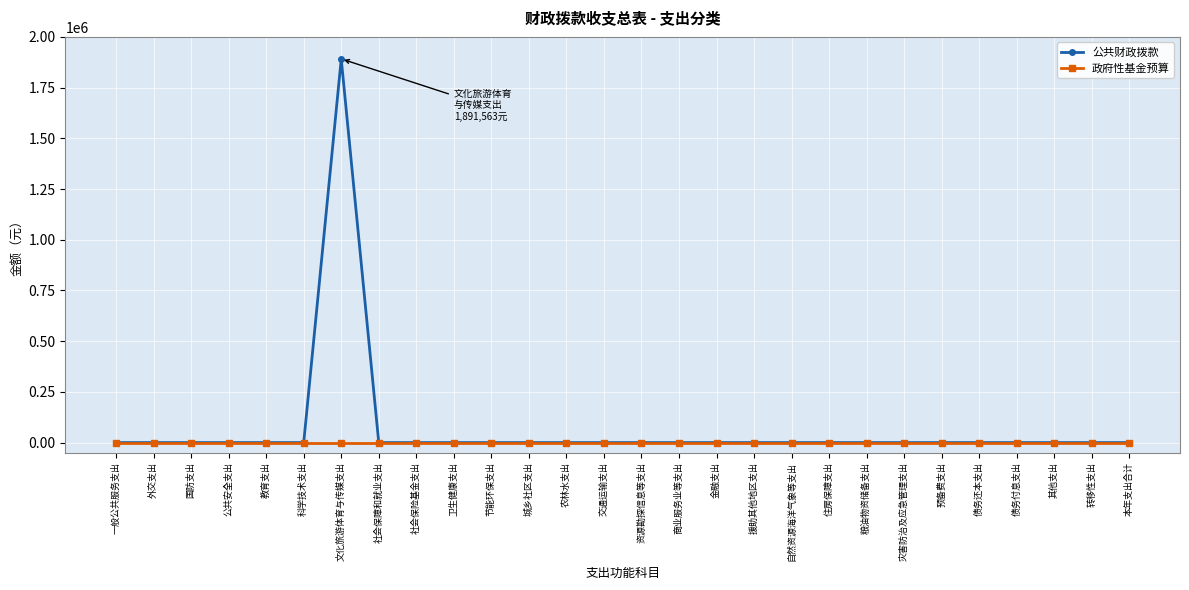

At which category is the sum across all series the highest?

文化旅游体育与传媒支出